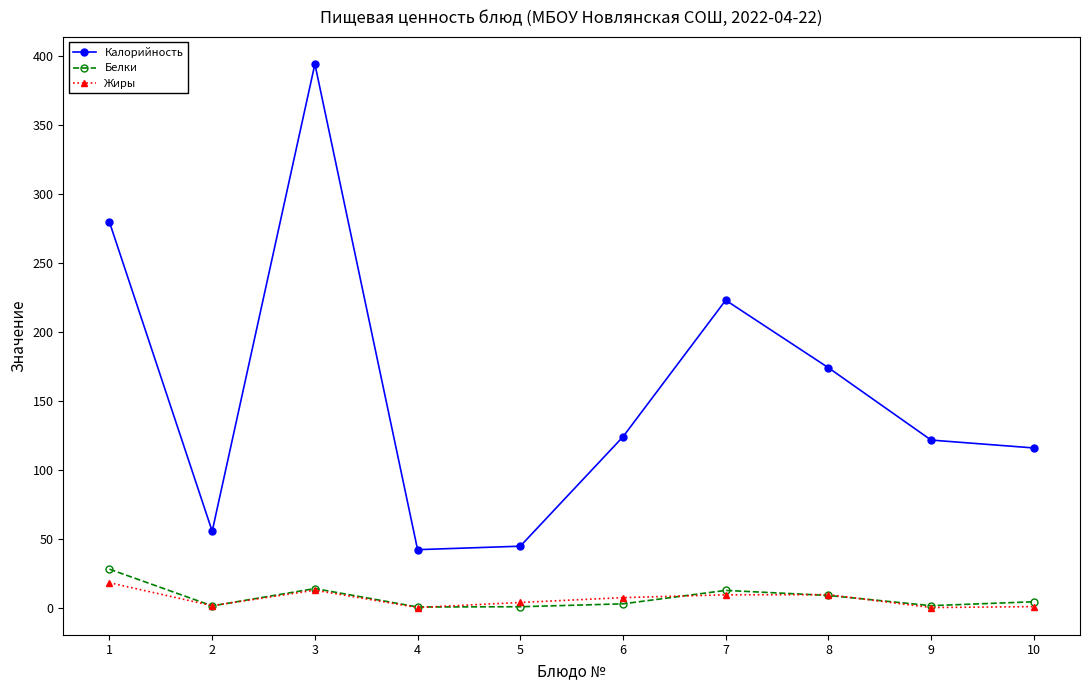

True or false: Калорийность has more than 2 interior local peaks.

False